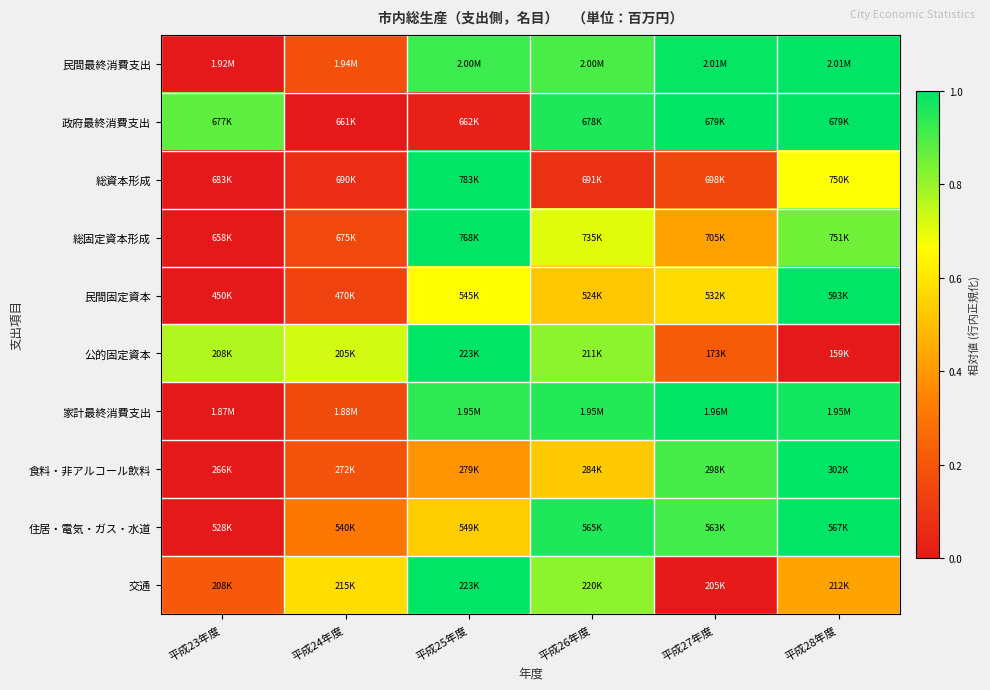

Reading left to right, extract all data points from this chart.

民間最終消費支出: 平成23年度=0.0	平成24年度=0.2	平成25年度=0.9	平成26年度=0.9	平成27年度=1.0	平成28年度=1.0
政府最終消費支出: 平成23年度=0.9	平成24年度=0.0	平成25年度=0.0	平成26年度=1.0	平成27年度=1.0	平成28年度=1.0
総資本形成: 平成23年度=0.0	平成24年度=0.1	平成25年度=1.0	平成26年度=0.1	平成27年度=0.1	平成28年度=0.7
総固定資本形成: 平成23年度=0.0	平成24年度=0.2	平成25年度=1.0	平成26年度=0.7	平成27年度=0.4	平成28年度=0.9
民間固定資本: 平成23年度=0.0	平成24年度=0.1	平成25年度=0.7	平成26年度=0.5	平成27年度=0.6	平成28年度=1.0
公的固定資本: 平成23年度=0.8	平成24年度=0.7	平成25年度=1.0	平成26年度=0.8	平成27年度=0.2	平成28年度=0.0
家計最終消費支出: 平成23年度=0.0	平成24年度=0.2	平成25年度=0.9	平成26年度=1.0	平成27年度=1.0	平成28年度=1.0
食料・非アルコール飲料: 平成23年度=0.0	平成24年度=0.2	平成25年度=0.4	平成26年度=0.5	平成27年度=0.9	平成28年度=1.0
住居・電気・ガス・水道: 平成23年度=0.0	平成24年度=0.3	平成25年度=0.5	平成26年度=1.0	平成27年度=0.9	平成28年度=1.0
交通: 平成23年度=0.2	平成24年度=0.6	平成25年度=1.0	平成26年度=0.8	平成27年度=0.0	平成28年度=0.4